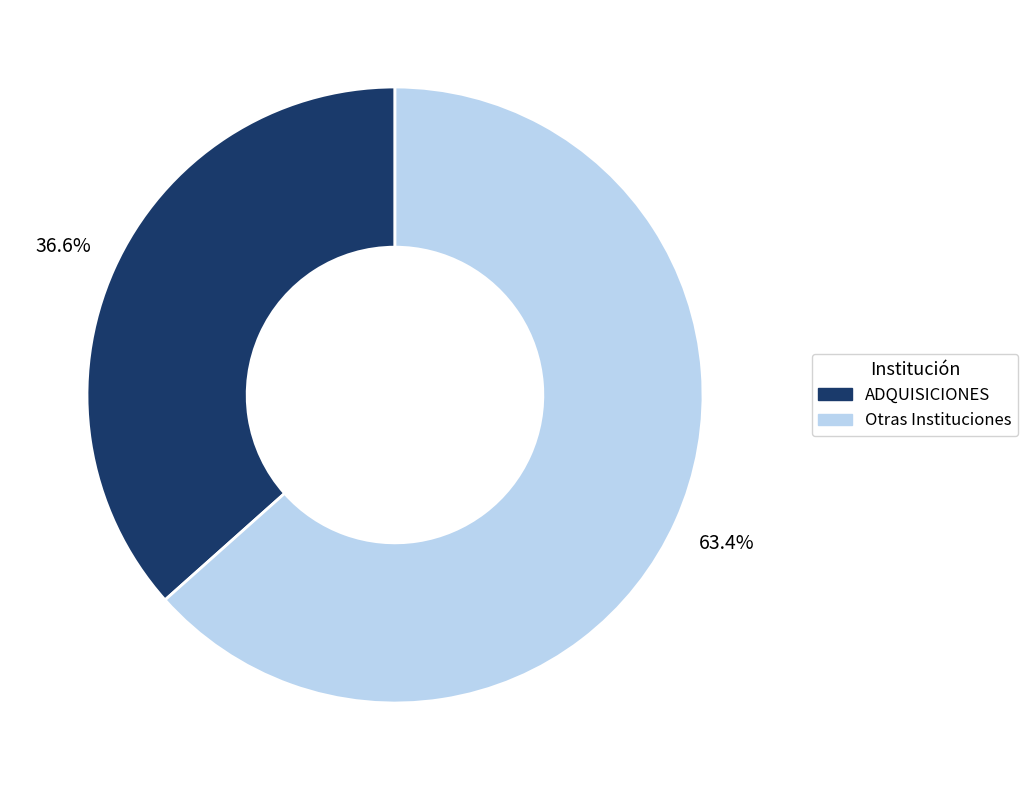

Does any single category account for the majority?

Yes